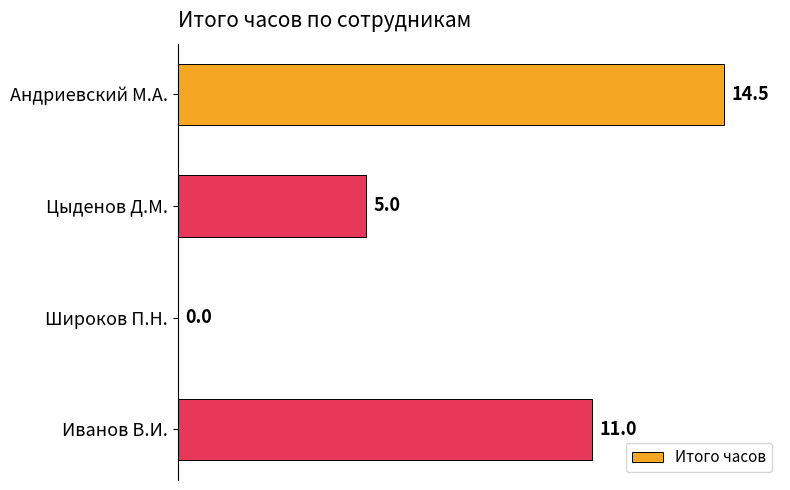

Where is the data nearest to the value 7?

Цыденов Д.М.